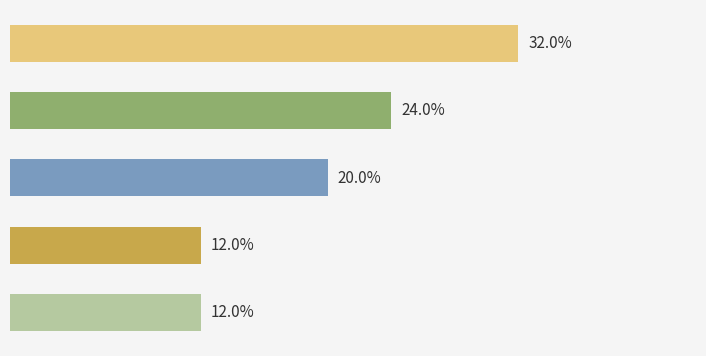

Does the chart contain any negative values?

No